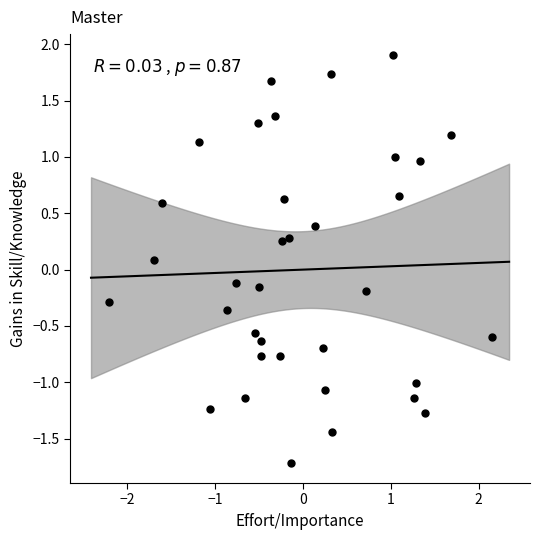

What is the range of X values (max minus min)?

4.4